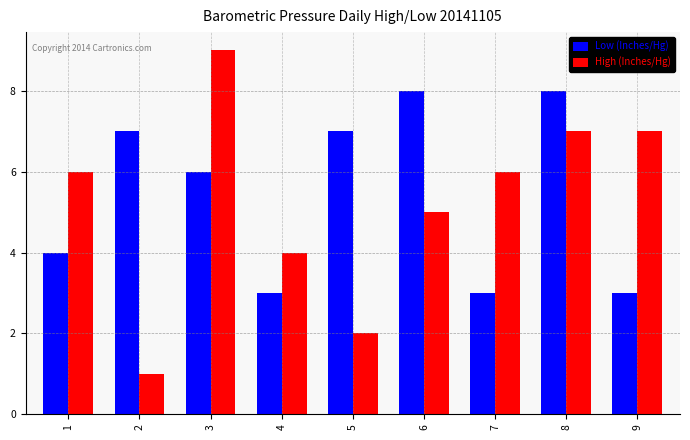

What is the value of the High (Inches/Hg) bar at the 5th from the left?

2